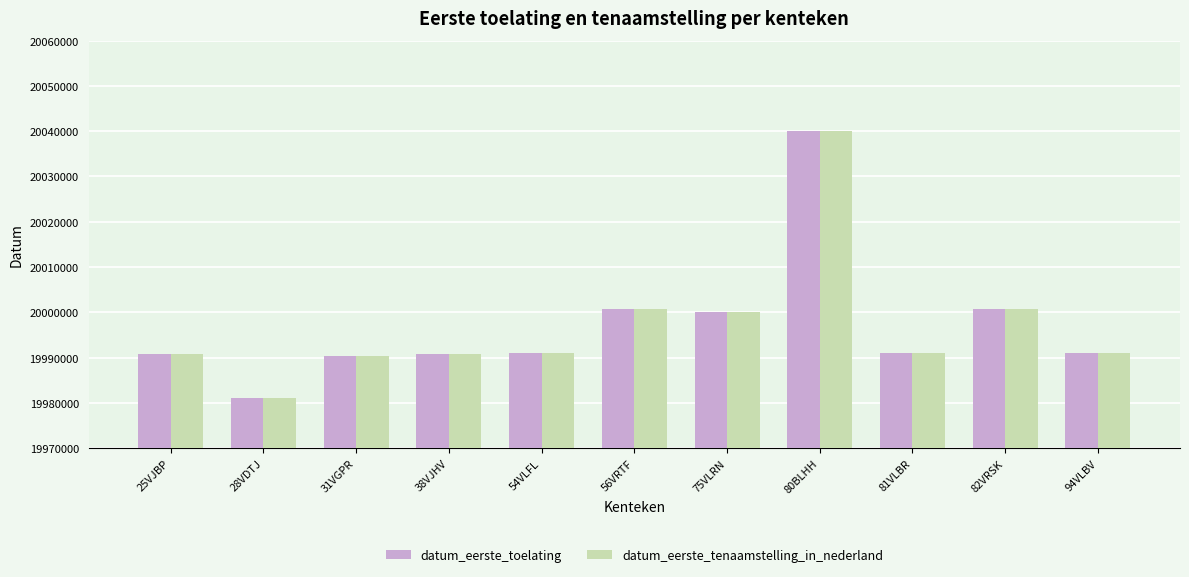

What is the average value of the datum_eerste_tenaamstelling_in_nederland series?

19997084